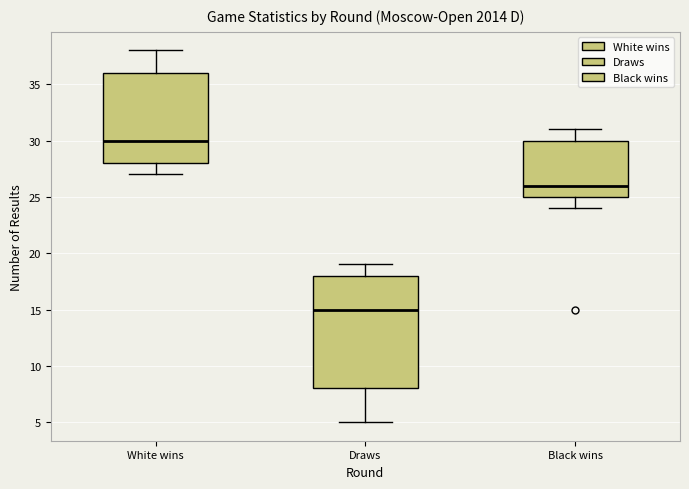

Where does the upper whisker of the box for Black wins end on the y-axis? The values are not printed on the chart, so give them approximately, as read against the axis.

31